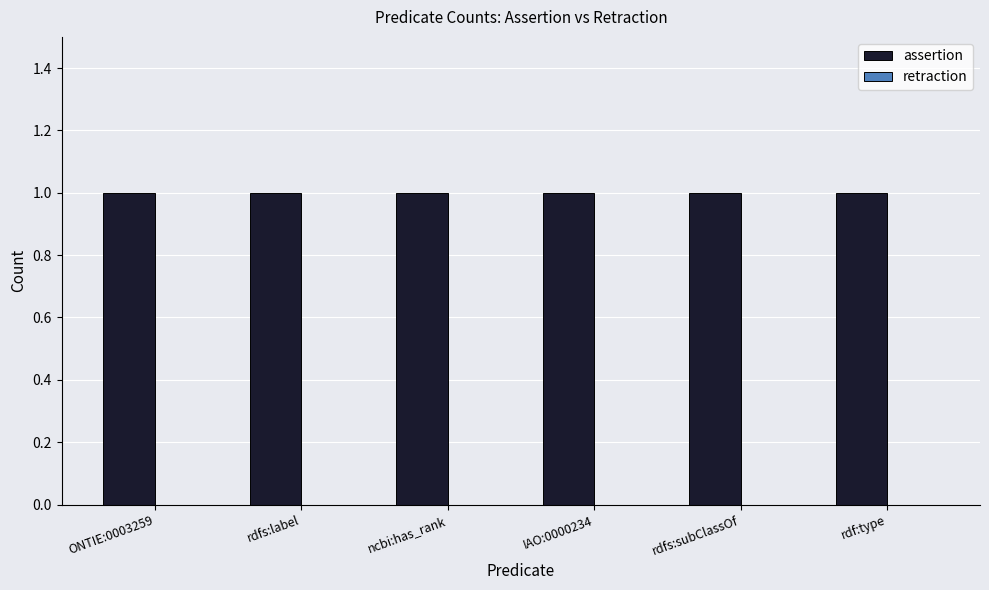

Are the bars horizontal?

No